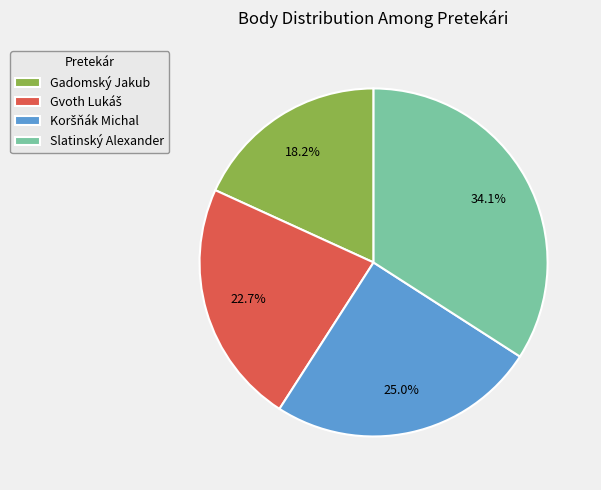

The Gadomský Jakub slice represents 8% of the pie. True or false?

False